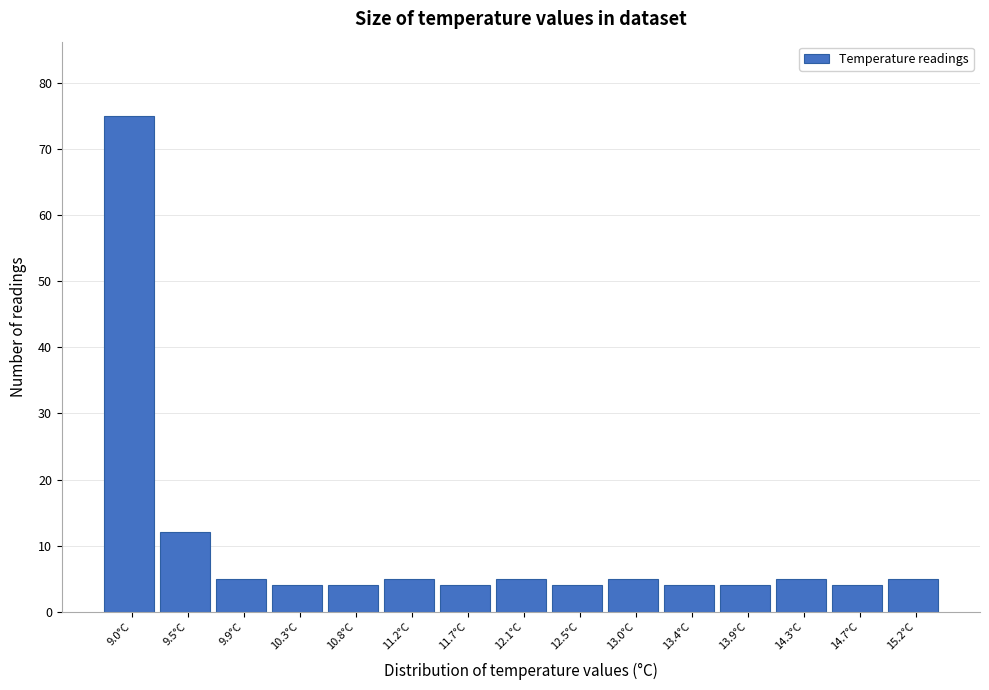

How tall is the bar that spans 14.52 to 14.96 on the x-axis? Neither the bar edges nor the heights are printed on the chart, so give them approximately, as read against the axes.

4